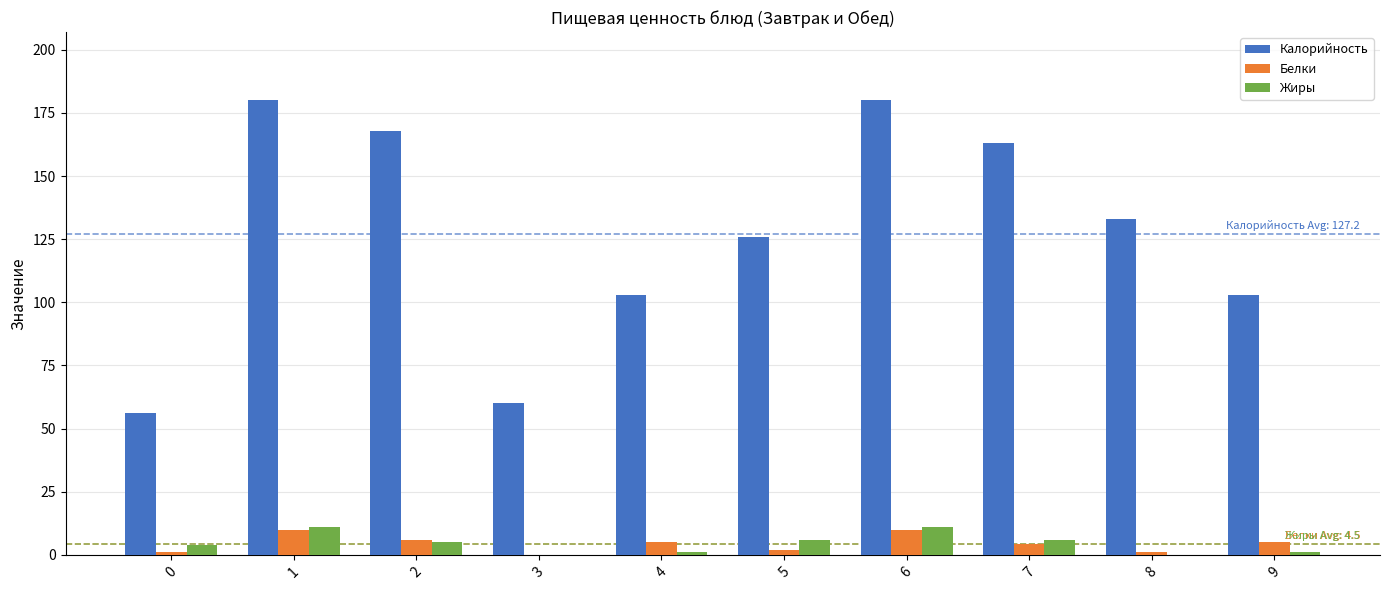

Which series has the largest total across all categories?

Калорийность